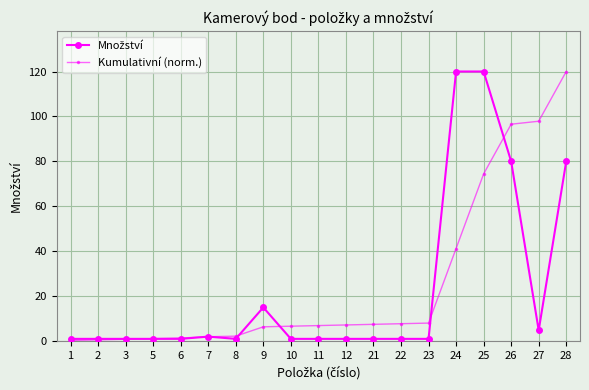

Is it true that Kumulativní (norm.) equals 205.7 at 28?

False